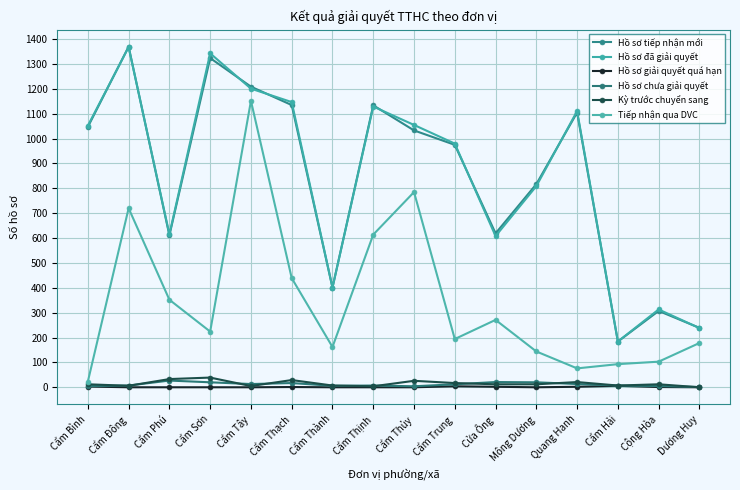

What is the difference between the maximum and minimum values in the Hồ sơ tiếp nhận mới series?

1186